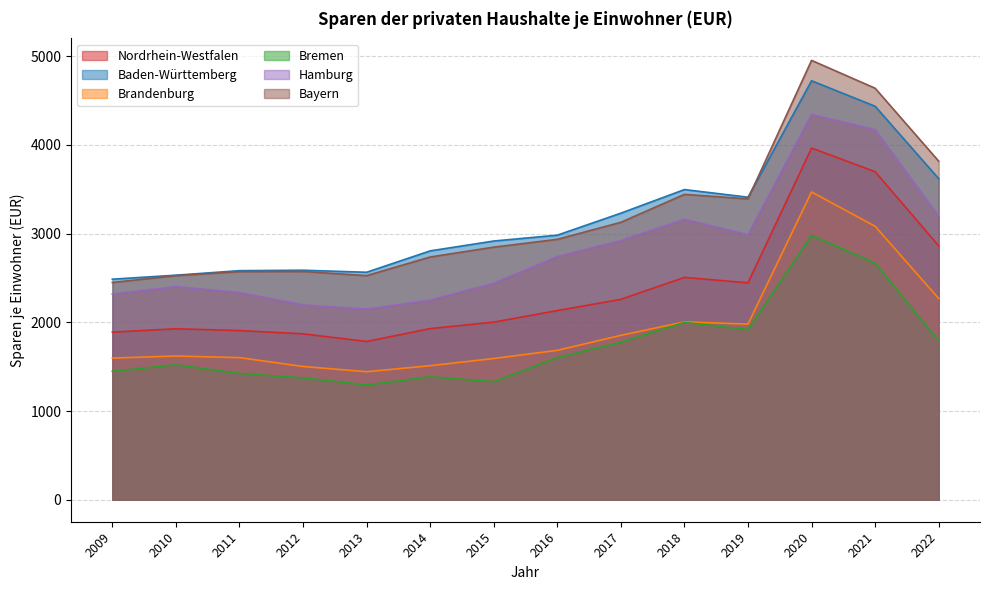

True or false: Hamburg and Brandenburg cross at least once.

False